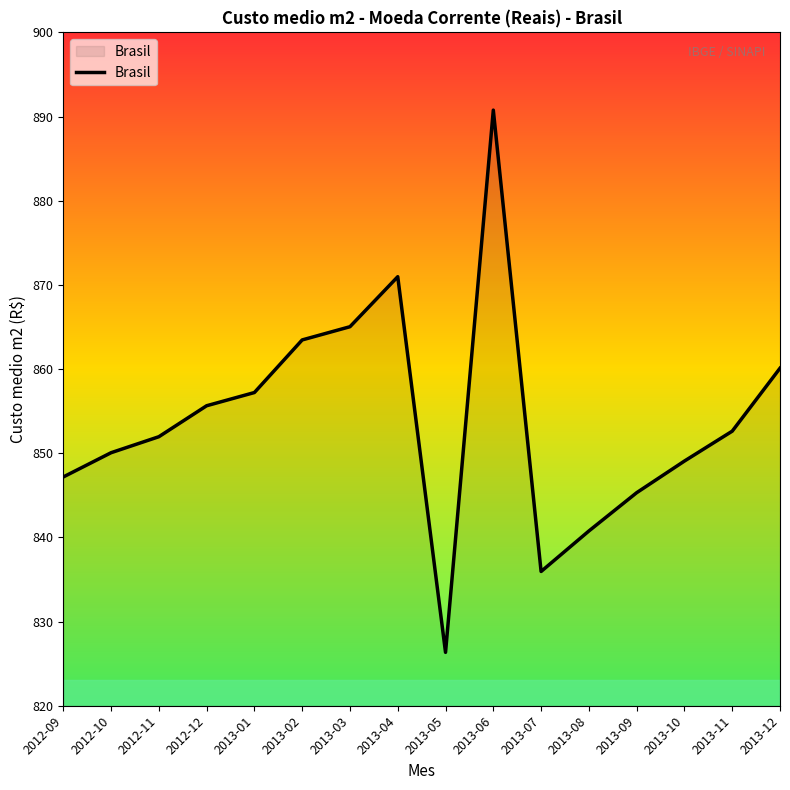

Does the chart have visible grid lines?

No